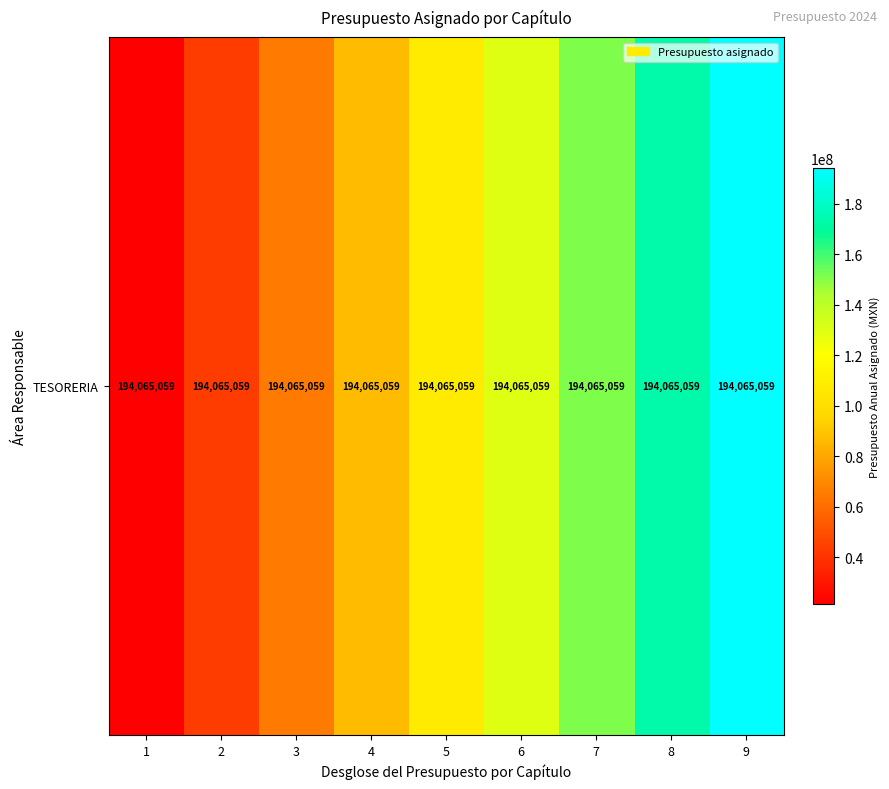

Rank the categories by value from highest to lowest.

9, 8, 7, 6, 5, 4, 3, 2, 1